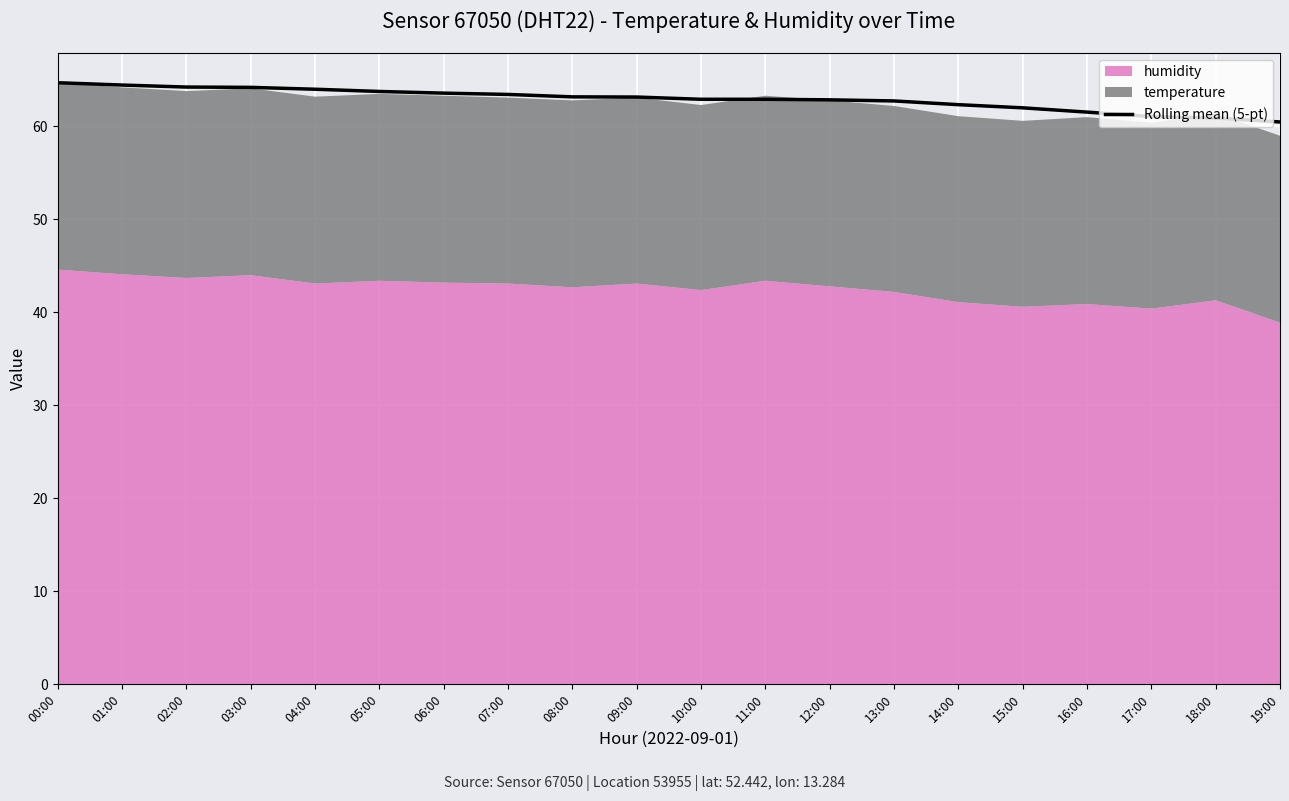

The value at 06:00 is 63.6. True or false?

True